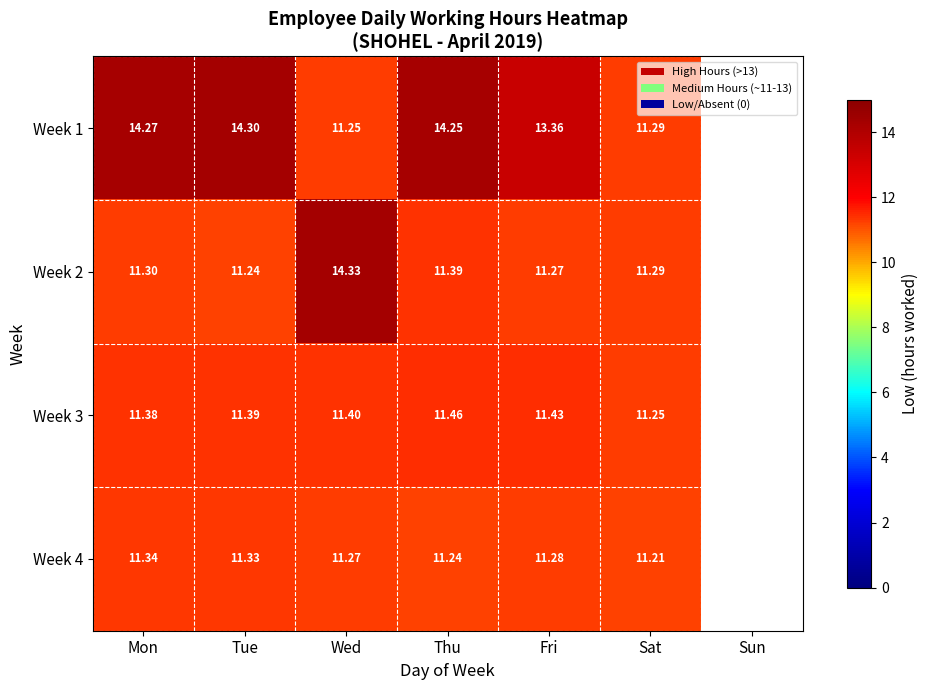

Is the value of Week 3 at Wed greater than the value of Week 2 at Mon?

Yes